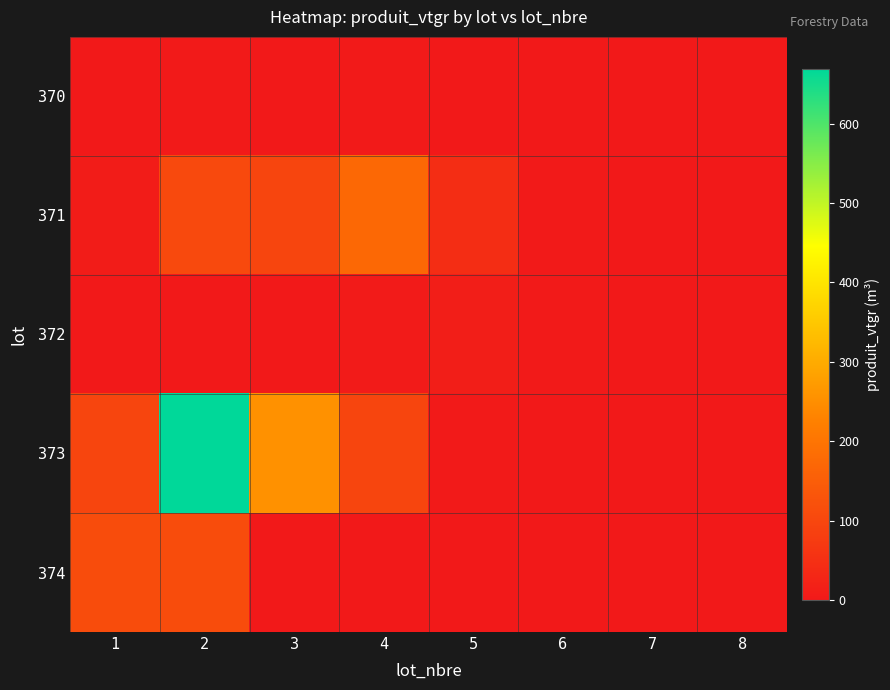

How many distinct data groups are displayed?

5